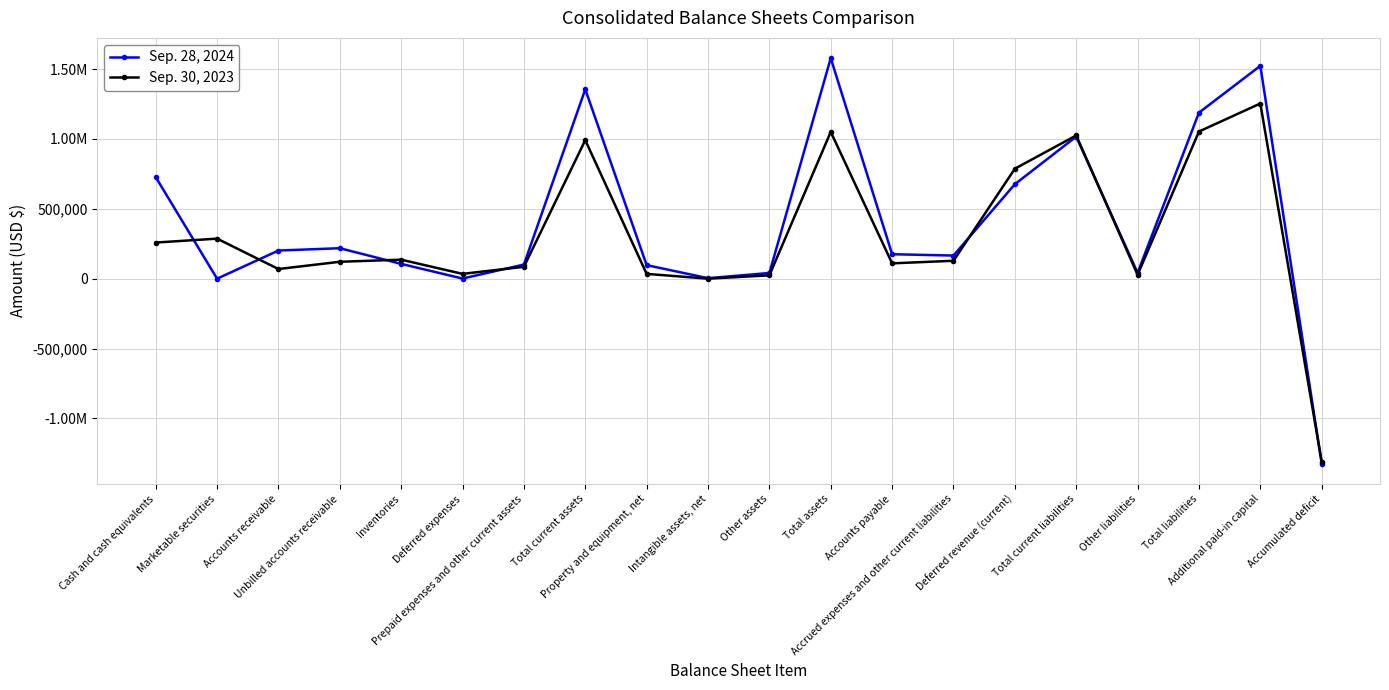

What position from the right is Inventories?

16